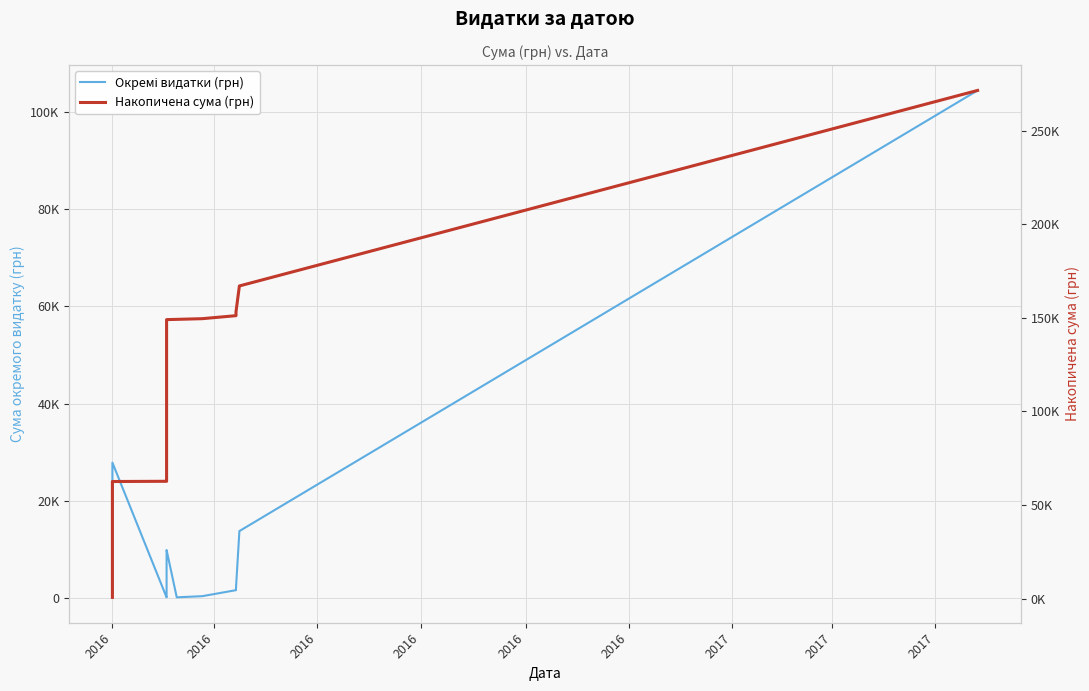

List the series in order of their overall mean, lowest first.

Окремі видатки (грн), Накопичена сума (грн)